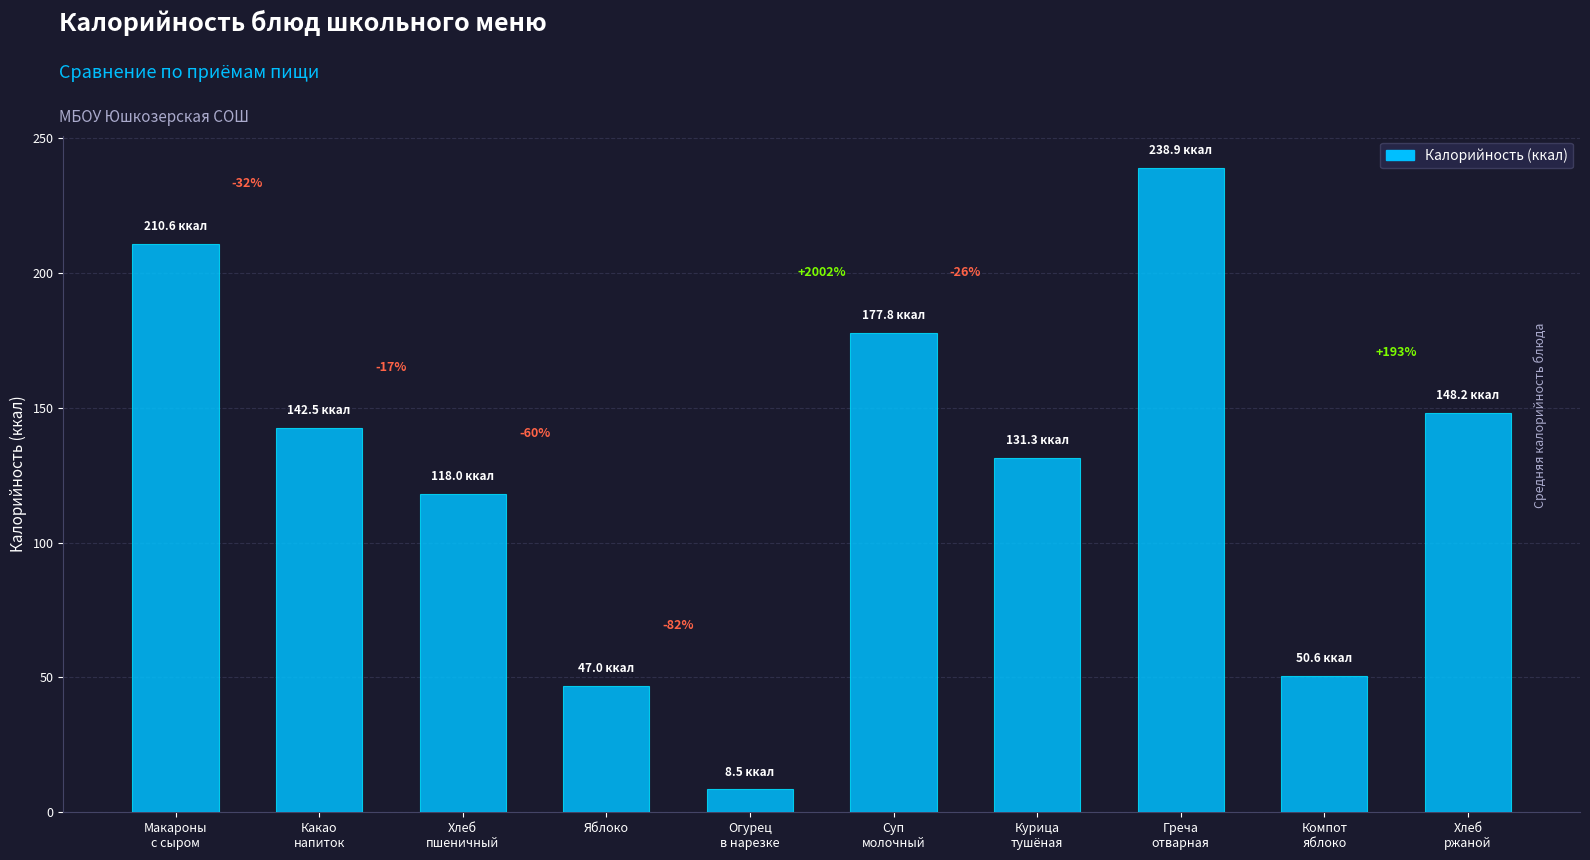

What is the difference between the maximum and minimum values?

230.4